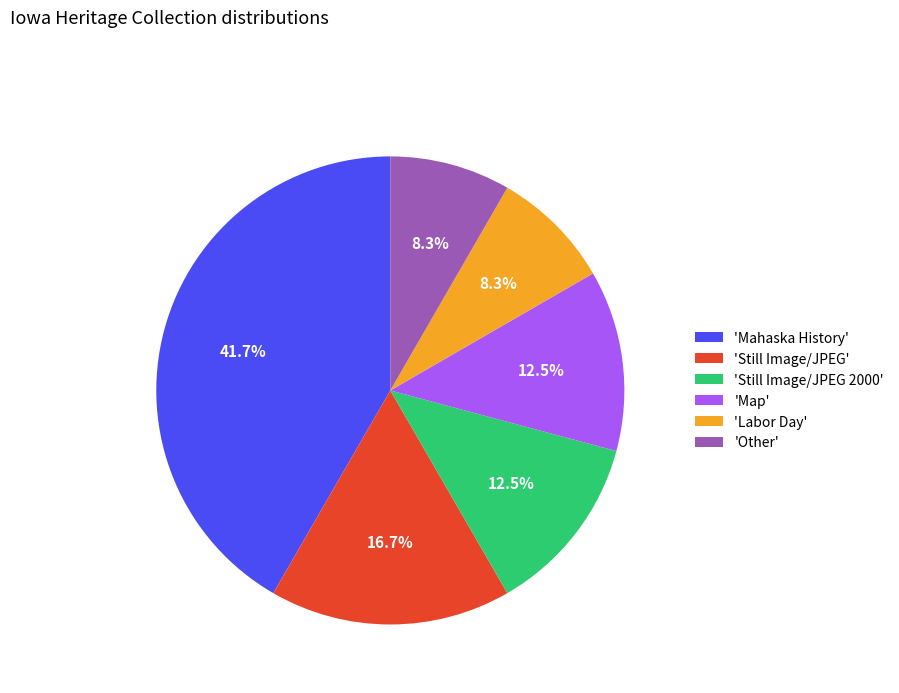

Is there any slice that represents more than half of the pie?

No